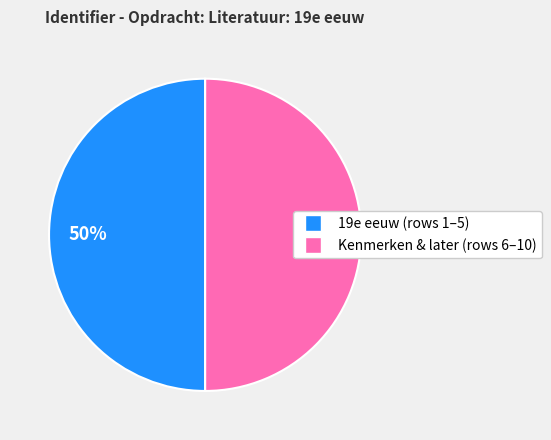

To the nearest percent, what is the average slice percentage?

50%